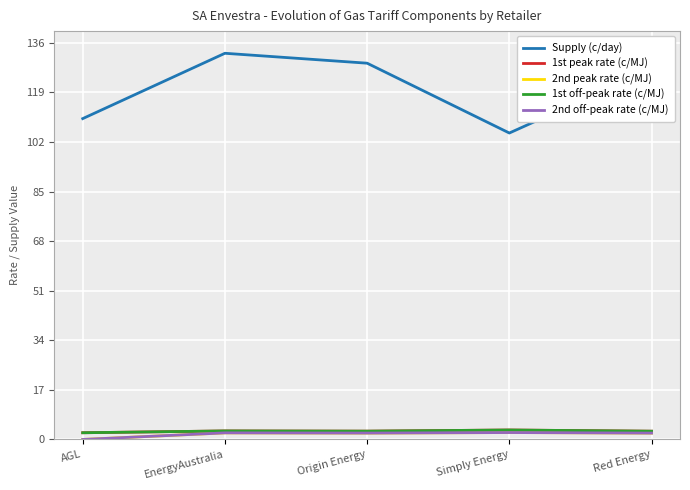

Which has a higher value, Red Energy or AGL?

Red Energy